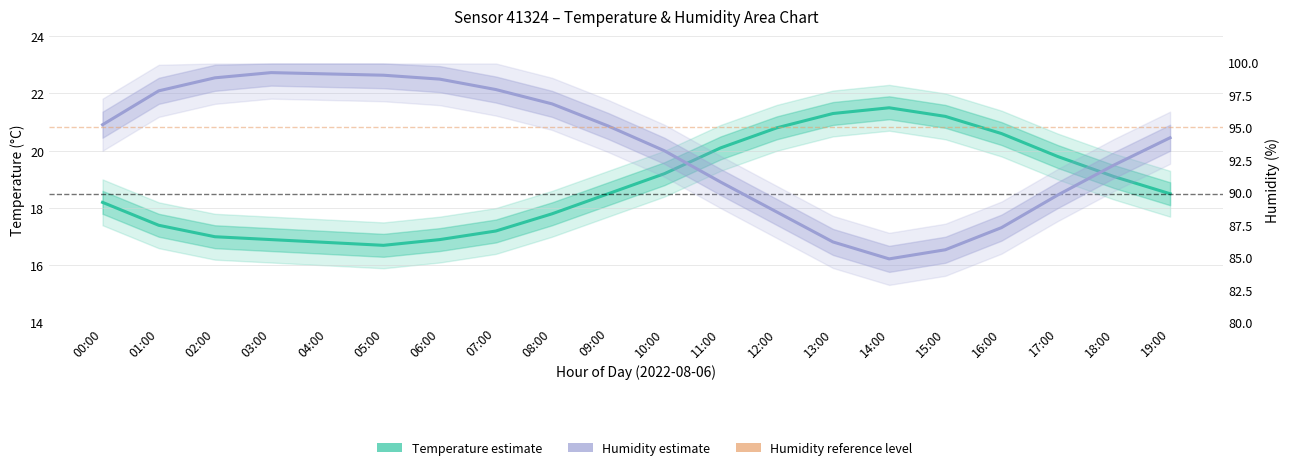

Where does the Temperature estimate series first go above 18?

00:00